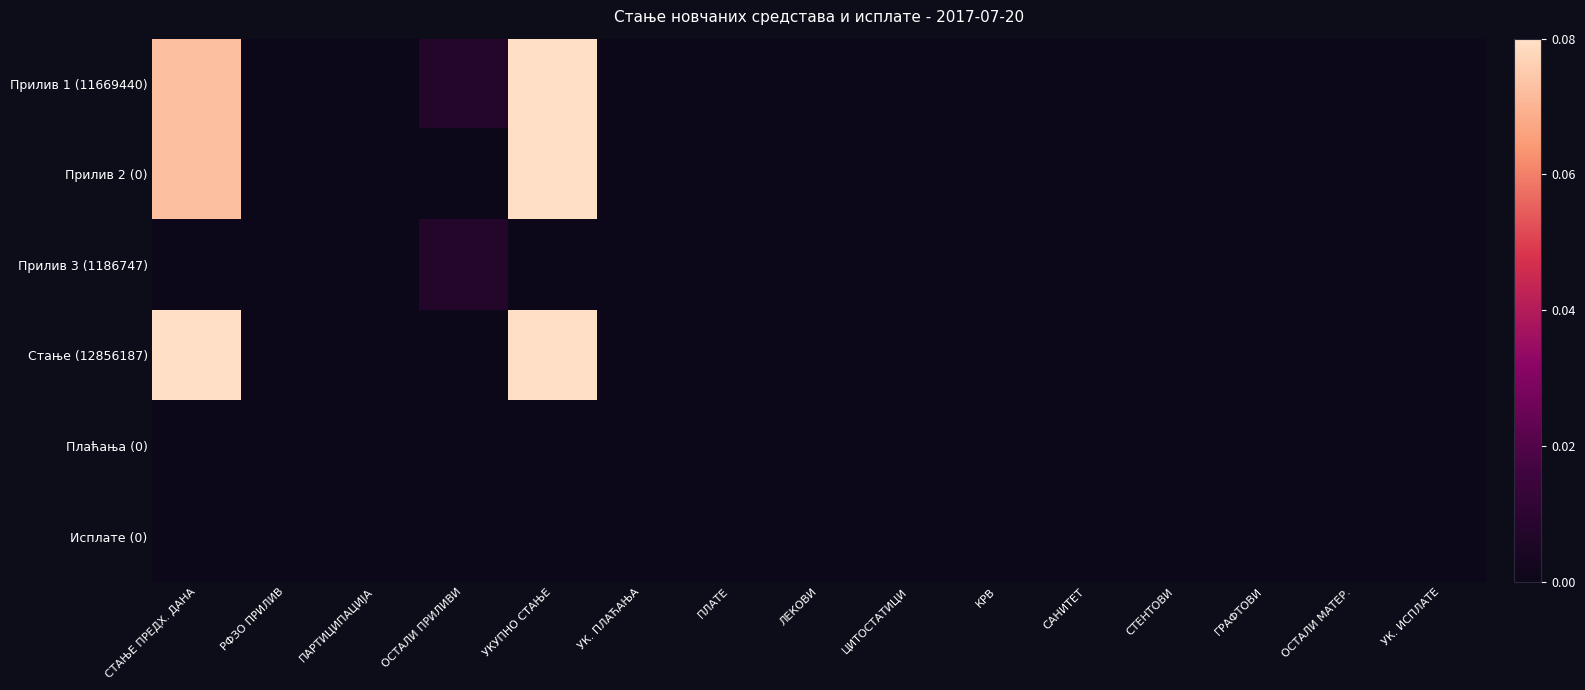

Which series has the largest range (max minus min)?

Прилив 1 (11669440)